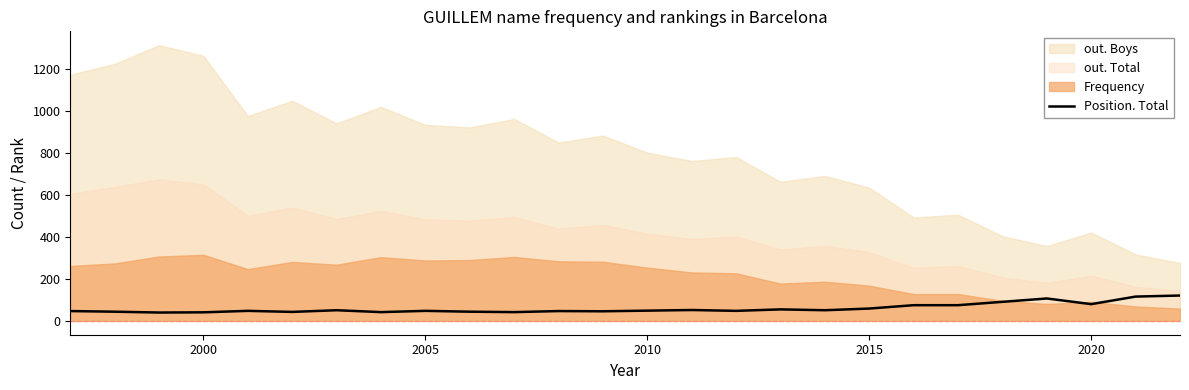

The Position. Total series shows 80 at 2020. True or false?

True